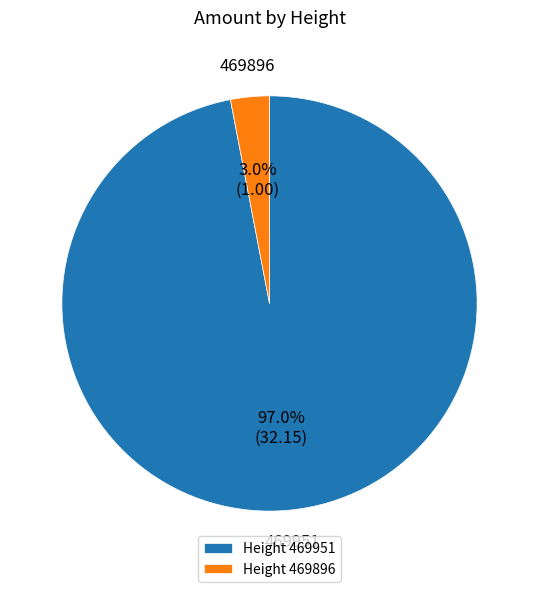

Between Height 469951 and Height 469896, which is larger?

Height 469951